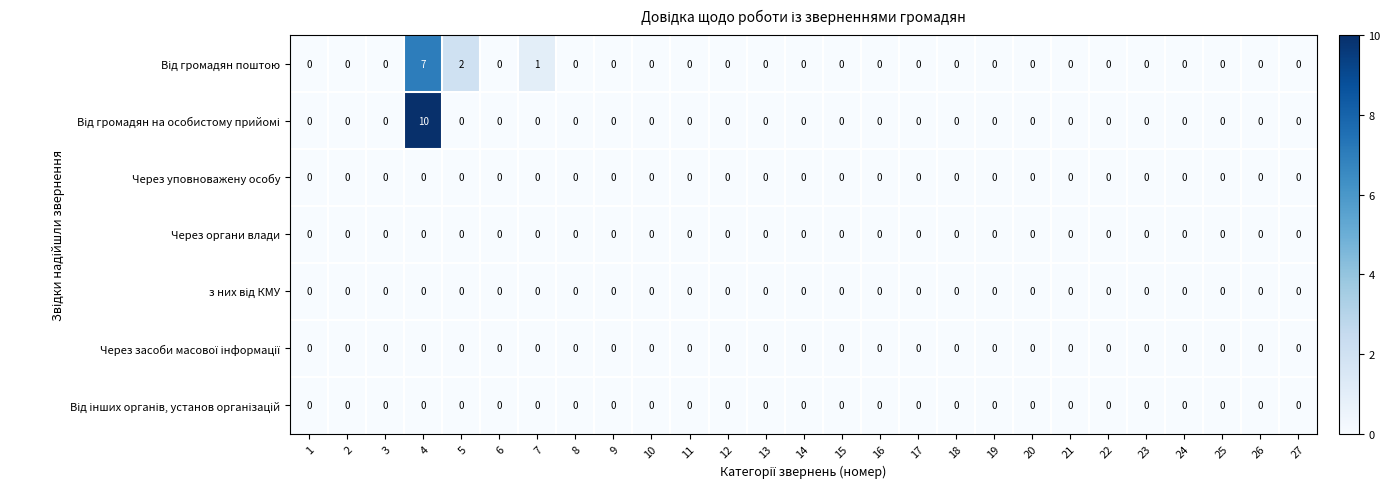

At which category is the sum across all series the highest?

4